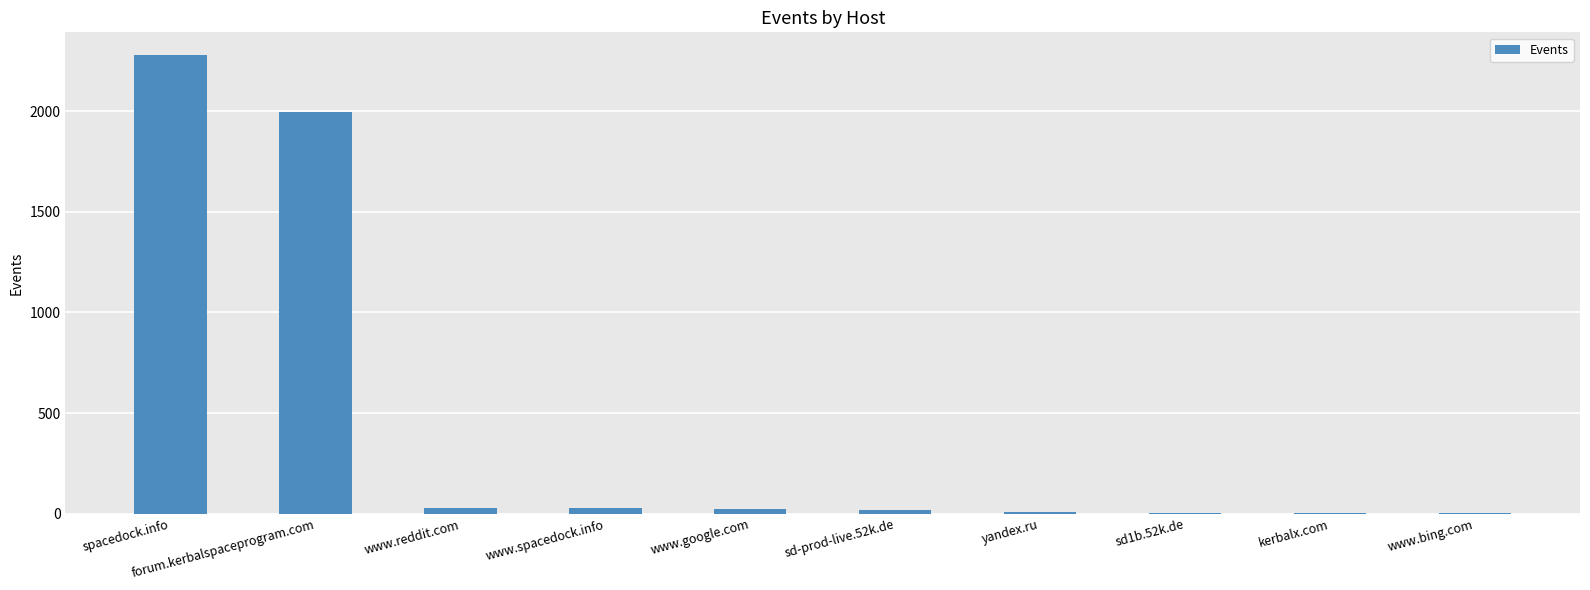

Where is the data nearest to the value 1140?

forum.kerbalspaceprogram.com